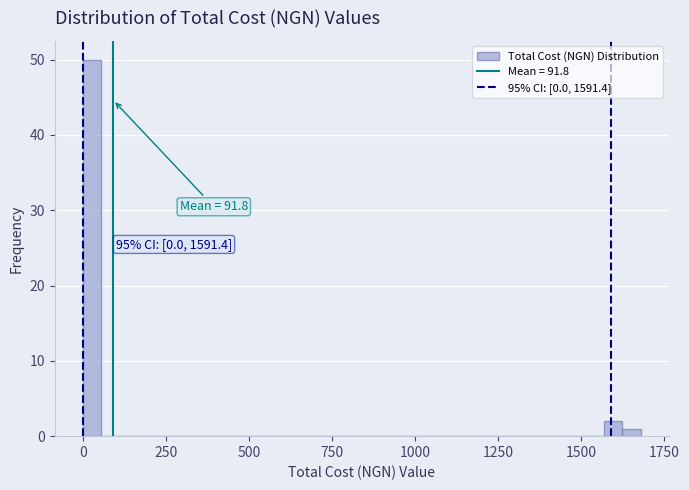

Around what value on the x-axis is the tallest bar? Give the approximate position of its centre, as read against the axis.

50